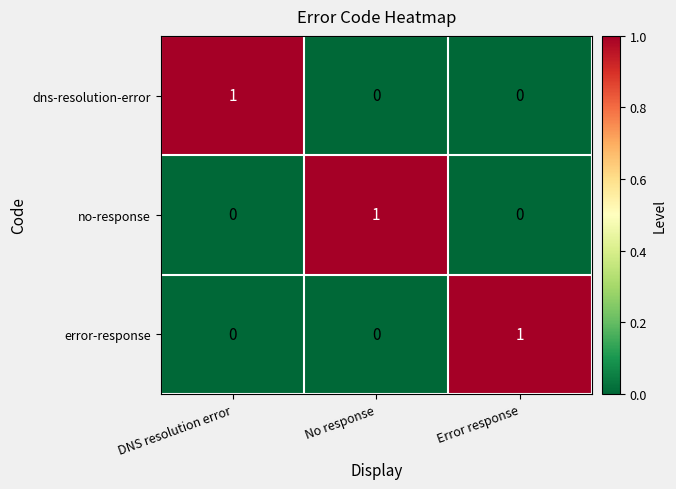

At how many categories does at least one series exceed 0?

3